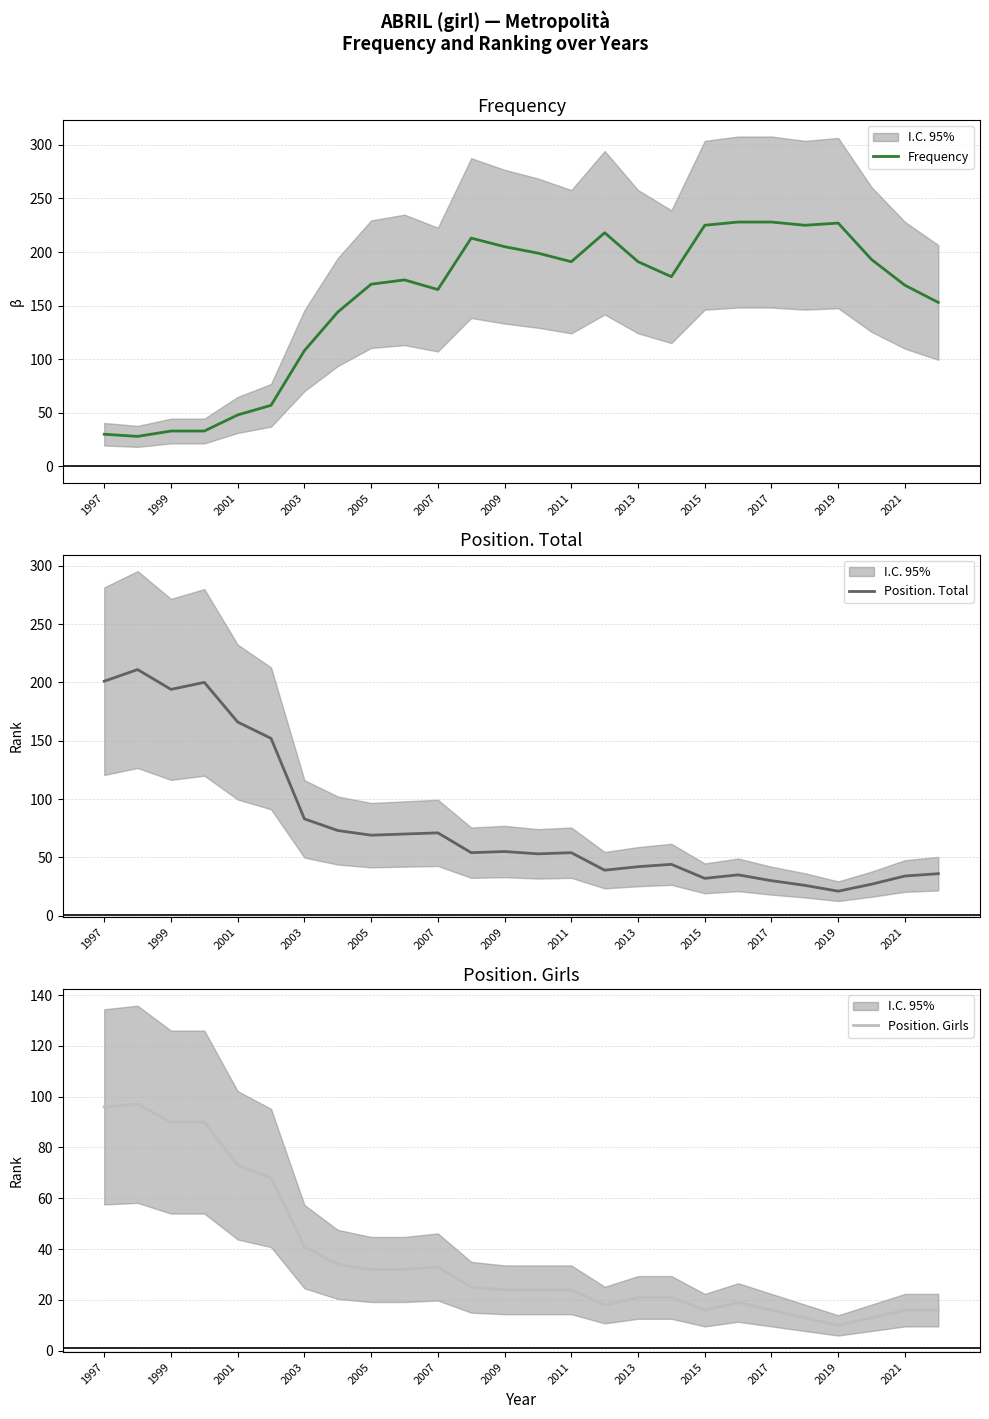

In Position. Girls, how many points are higher than both neighbors (excluding endpoints)?

3